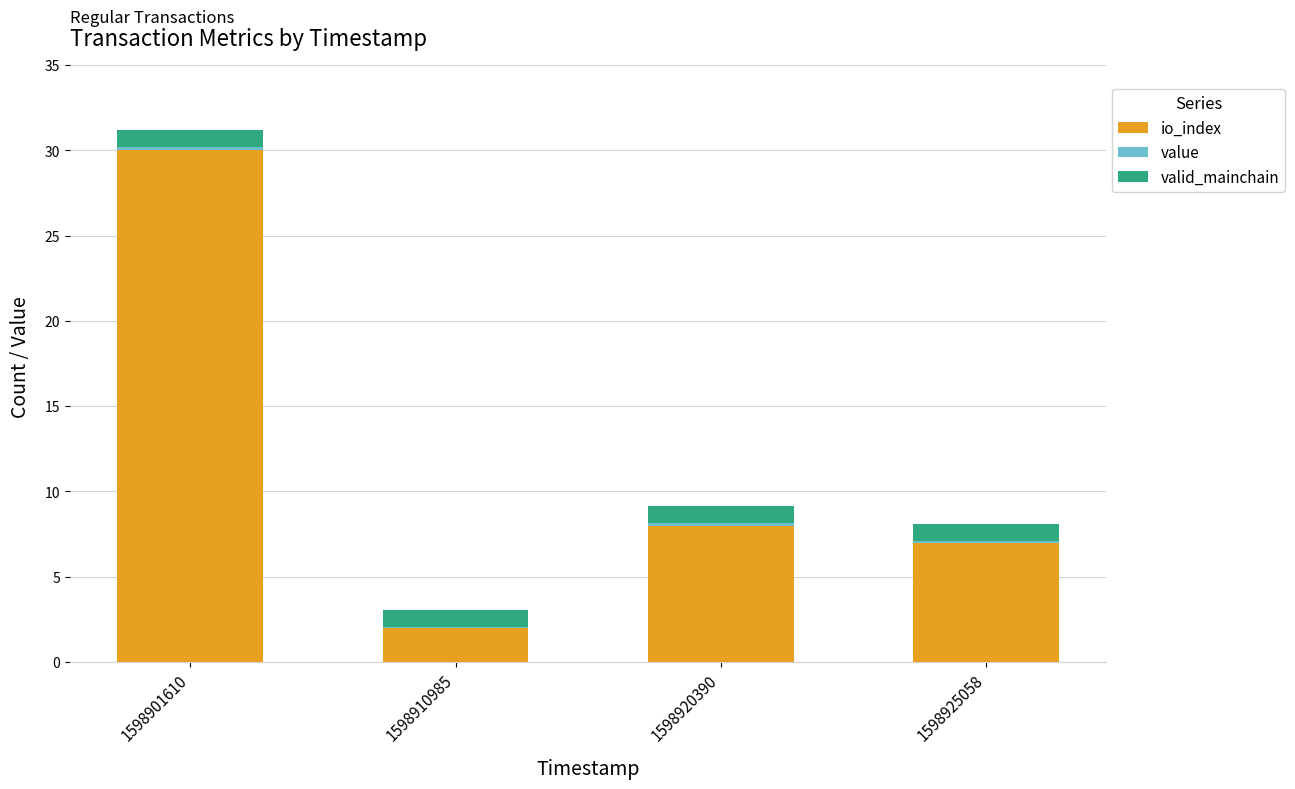

At which category is the sum across all series the highest?

1598901610